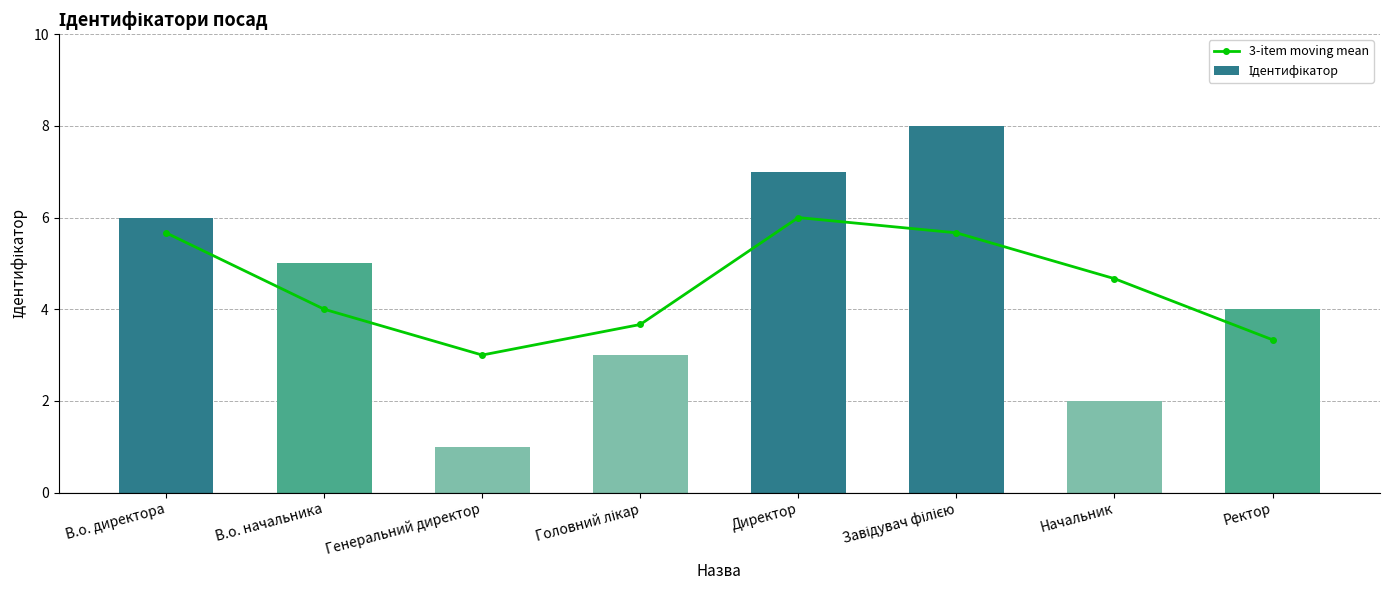

What is the difference between the 3-item moving mean values at Ректор and Начальник?

1.3